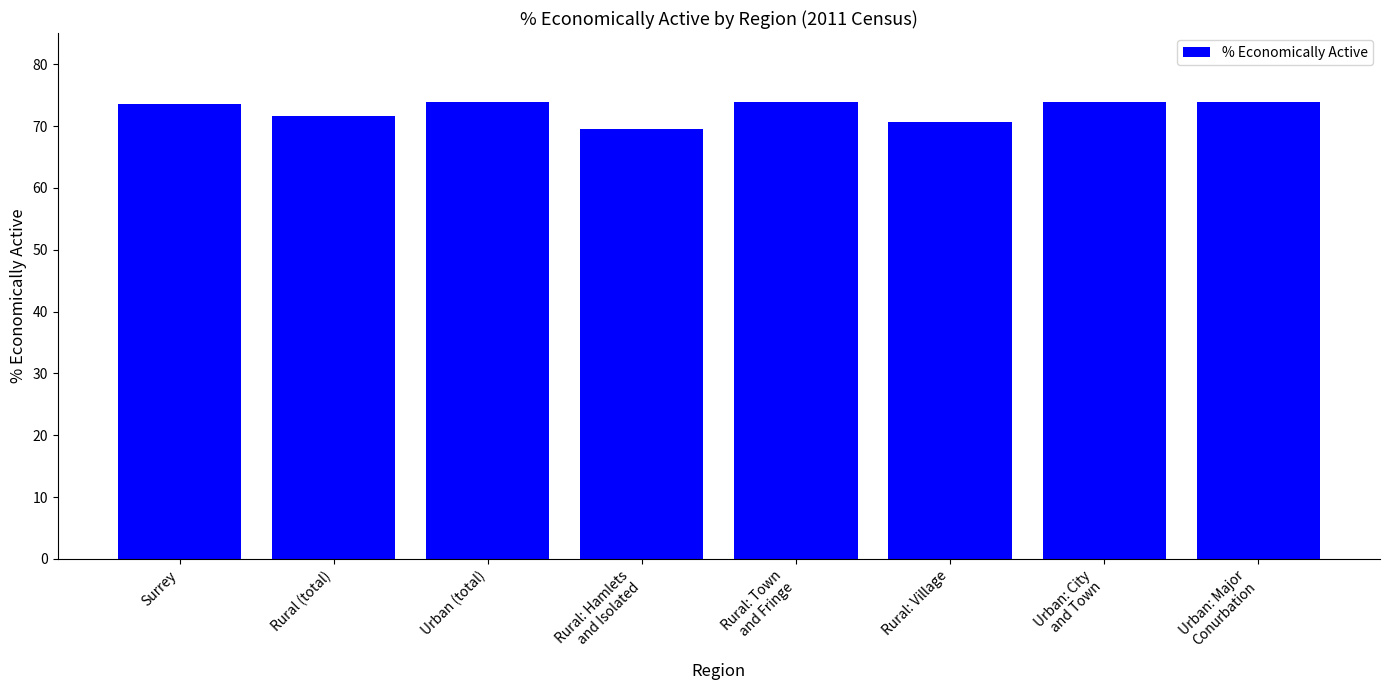

Is it true that the value at Urban (total) is 73.9?

True